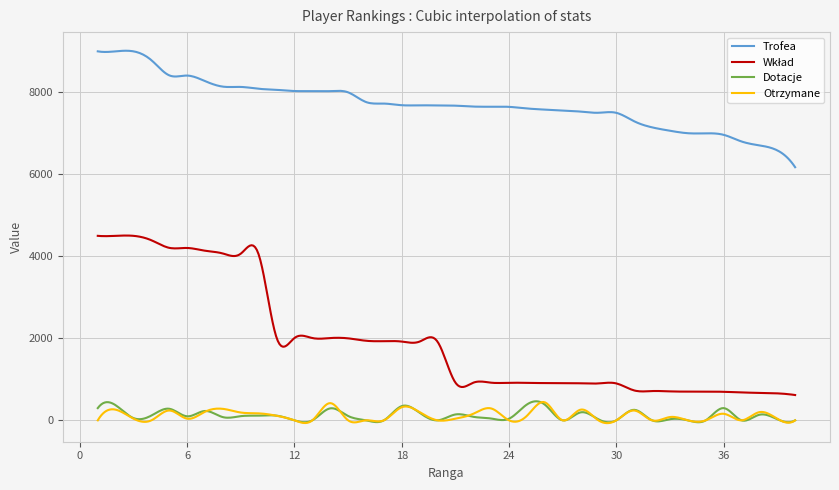

True or false: Trofea and Dotacje intersect in this chart.

False